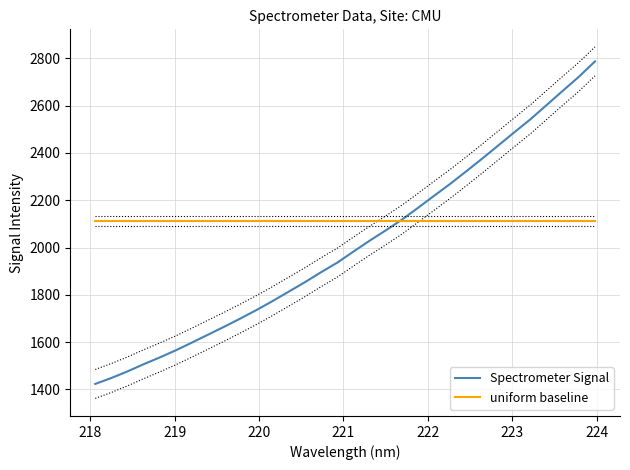

What is the value of the uniform baseline point at the 32nd from the left?

2111.7